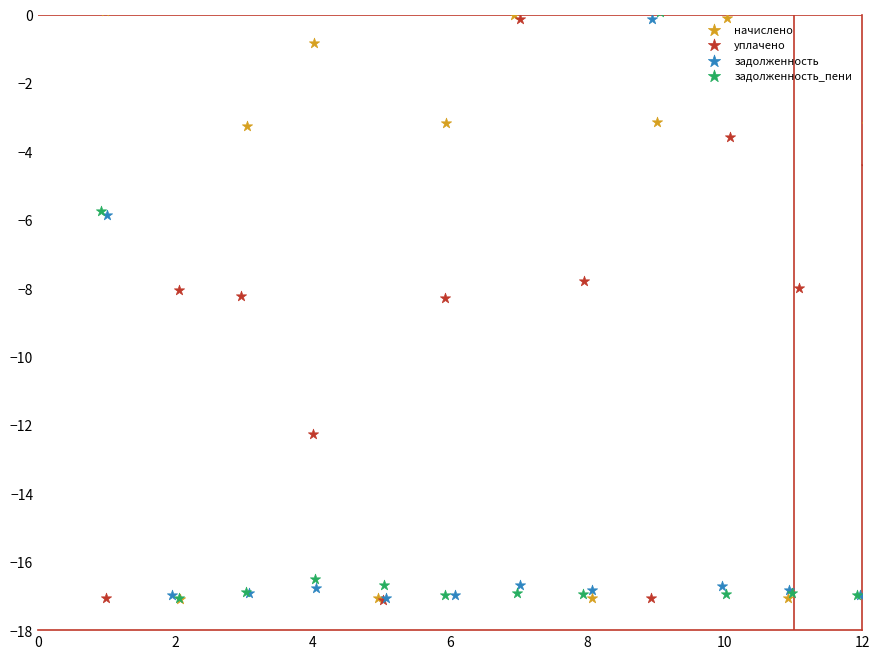

What are all the series names shown in the legend?

начислено, уплачено, задолженность, задолженность_пени